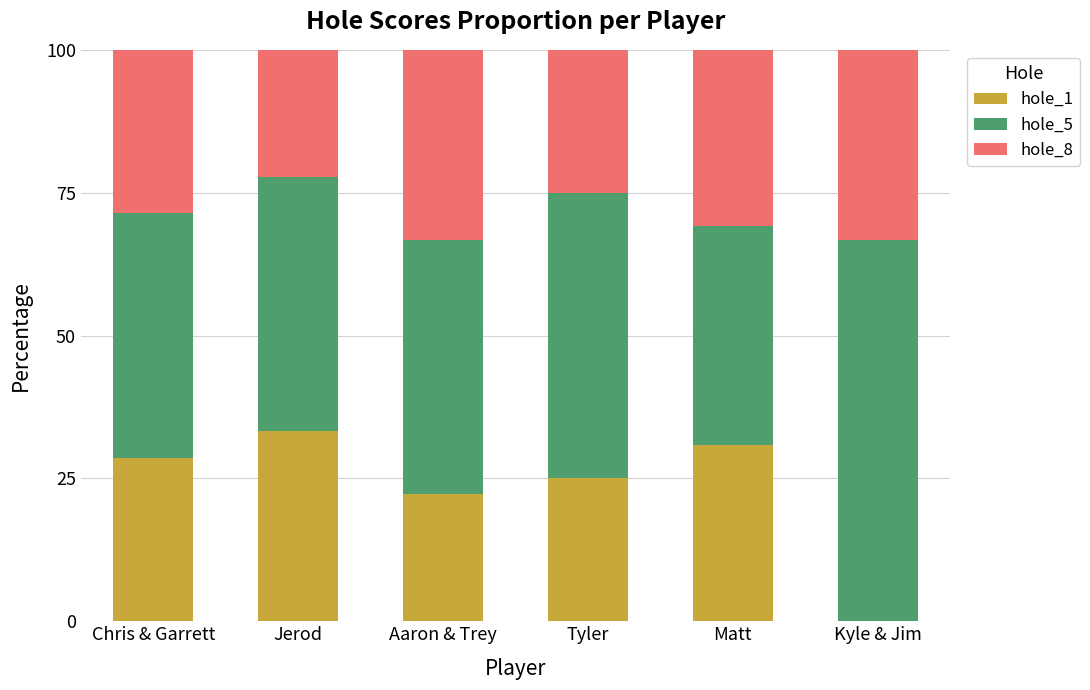

True or false: hole_1 has a value of 25.0 at Tyler.

True